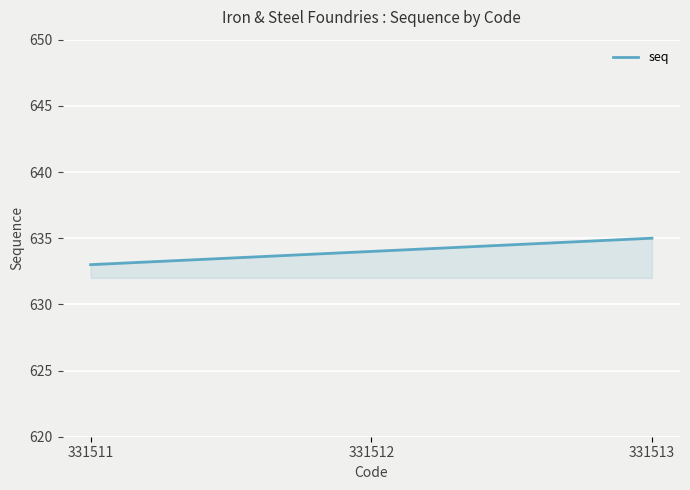

Reading left to right, what are all the values shown in this chart?

331511=633	331512=634	331513=635